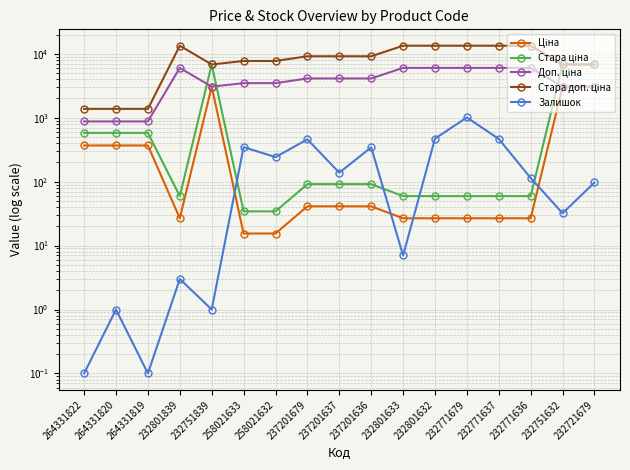

At 232751839, list the series in order from largest to smallest.

Стара ціна, Стара доп. ціна, Доп. ціна, Ціна, Залишок